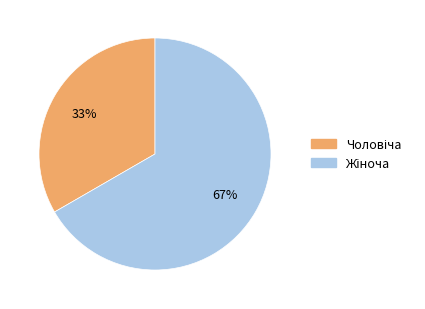

To the nearest percent, what is the average slice percentage?

50%